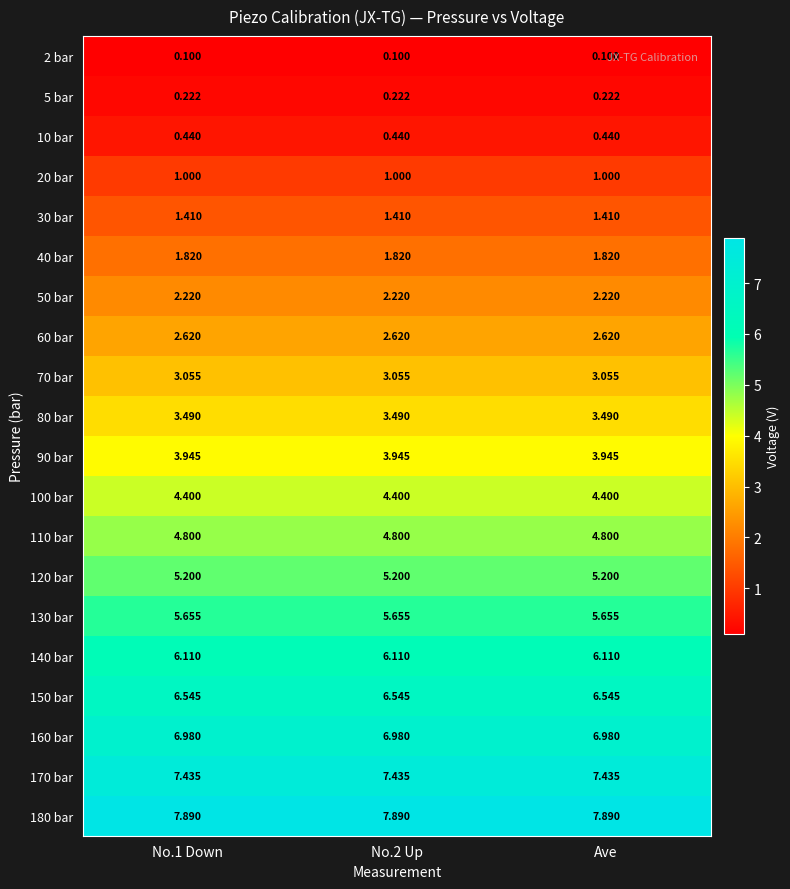

Is the value of 100 bar at Ave greater than the value of 110 bar at No.1 Down?

No